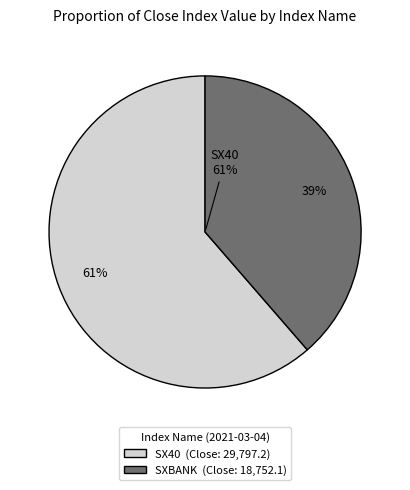

What is the ratio of the value at SXBANK to the value at SX40?

0.6